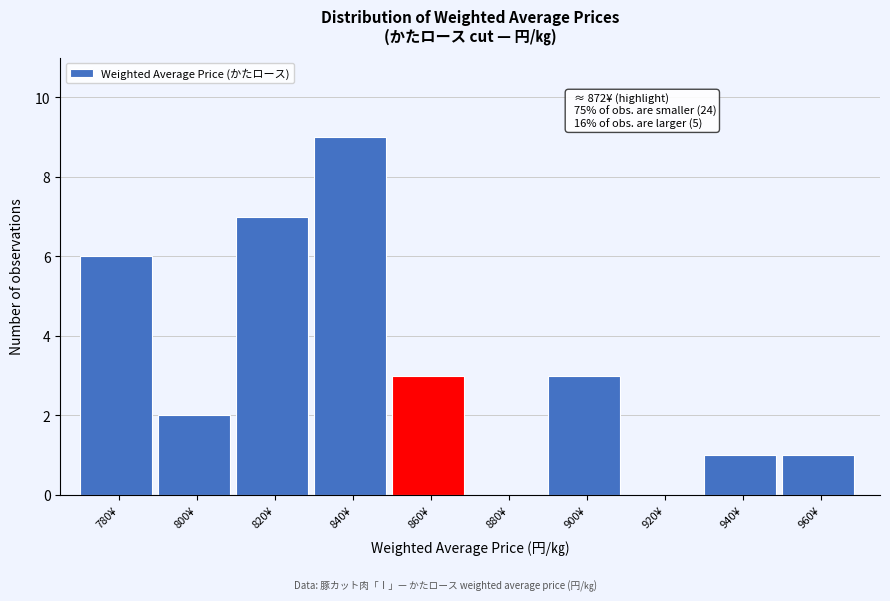

Reading left to right, extract all data points from this chart.

780¥=6	800¥=2	820¥=7	840¥=9	860¥=3	880¥=0	900¥=3	920¥=0	940¥=1	960¥=1